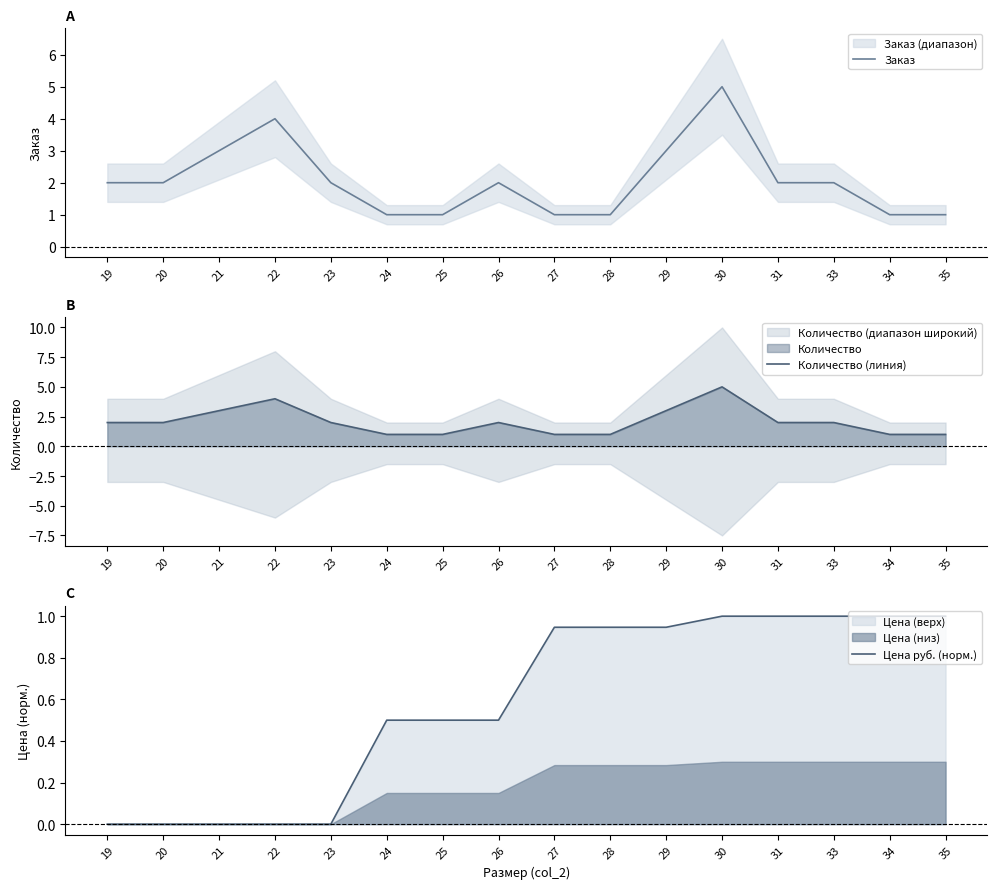

How many series are shown in this chart?

3